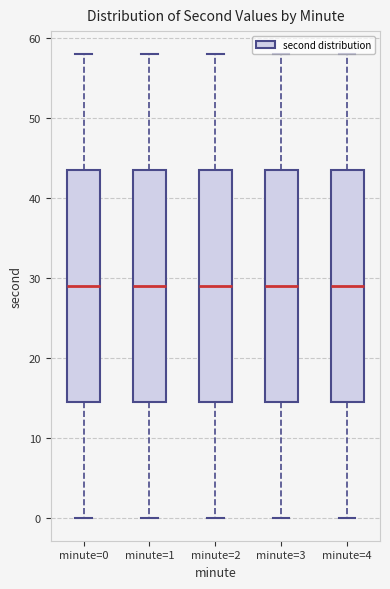

Reading left to right, read every box against the y-axis: the position of its median line, the range the box covers, and the ends of its whiskers. The values are not printed on the chart, so give them approximately, as read against the axis.

minute=0: median 29, box 15 to 44, whiskers 0 to 58
minute=1: median 29, box 15 to 44, whiskers 0 to 58
minute=2: median 29, box 15 to 44, whiskers 0 to 58
minute=3: median 29, box 15 to 44, whiskers 0 to 58
minute=4: median 29, box 15 to 44, whiskers 0 to 58